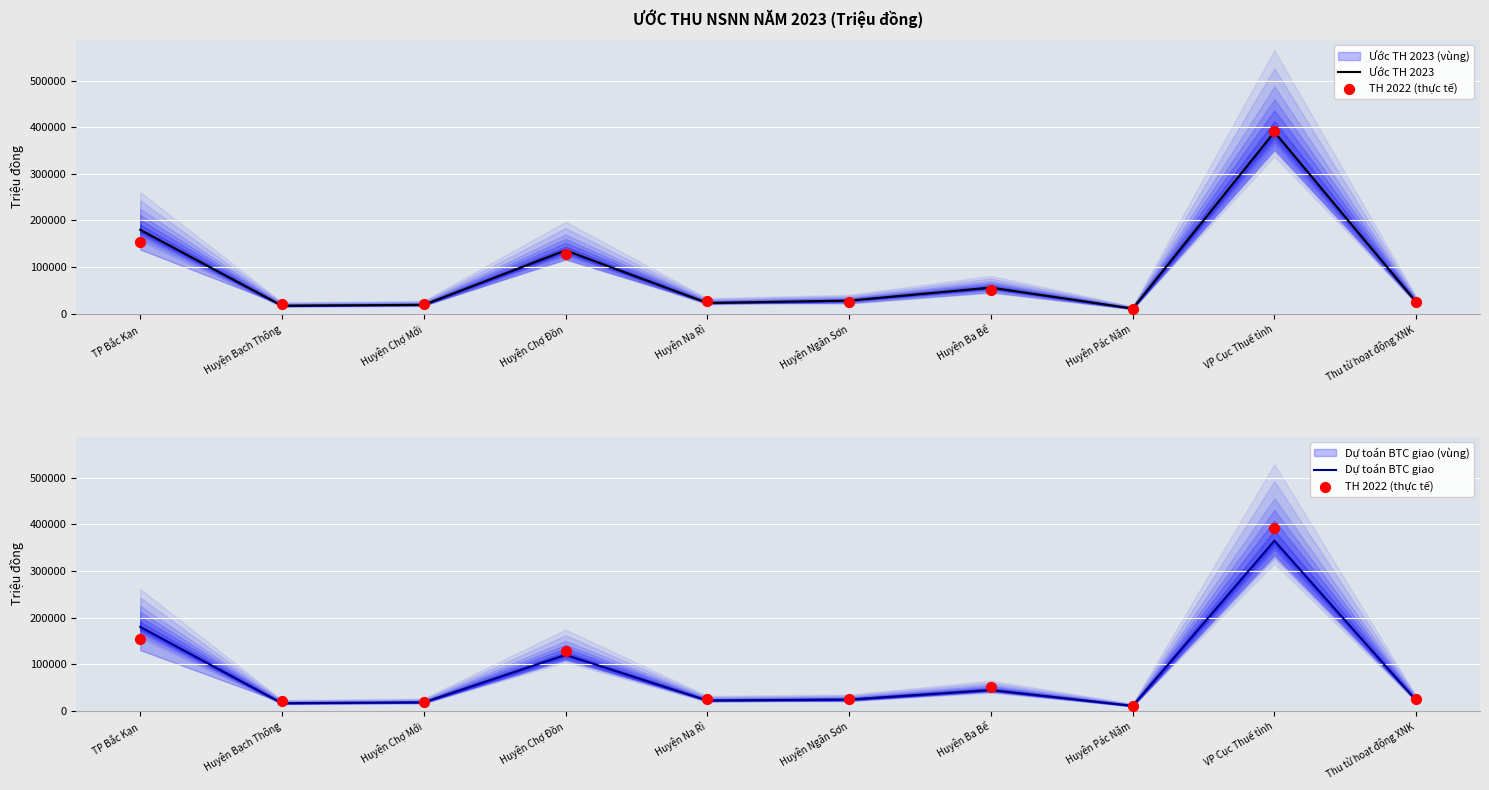

Which series has the widest spread of Y values?

TH 2022 (thực tế)